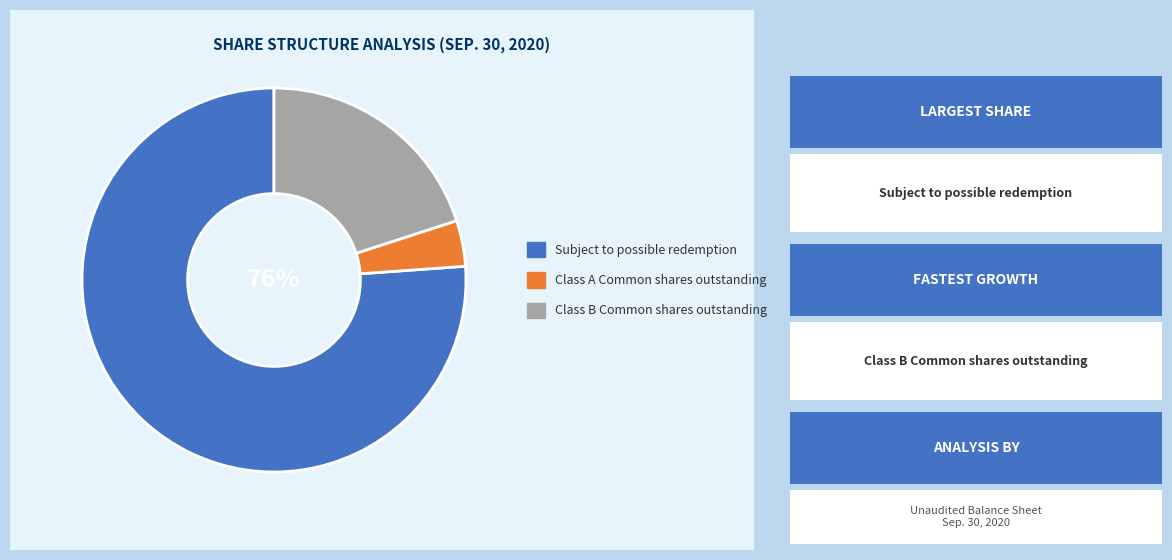

To the nearest percent, what is the average slice percentage?

33%